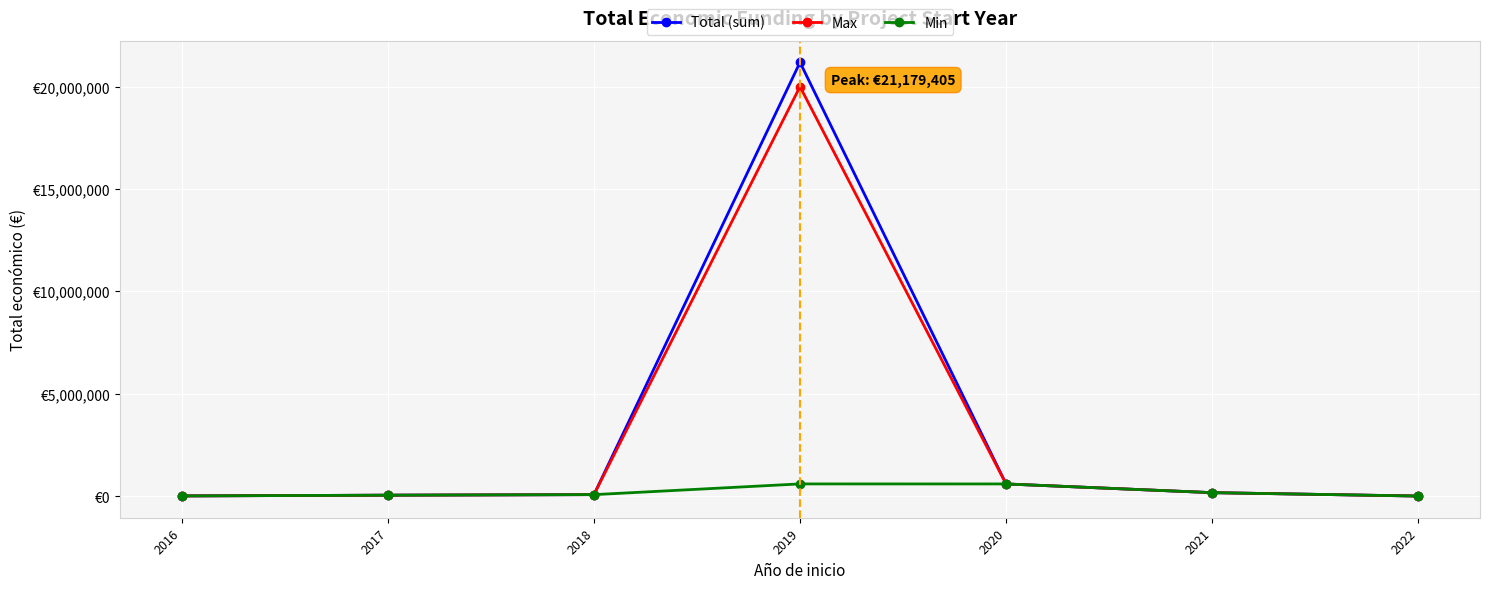

Reading right to left, transcribe all the data shown in this chart.

Total (sum): 0	165565	590909	21179405	68803	42072	6000
Max: 0	165565	590909	19991896	68803	42072	6000
Min: 0	165565	590909	592376	68803	42072	6000